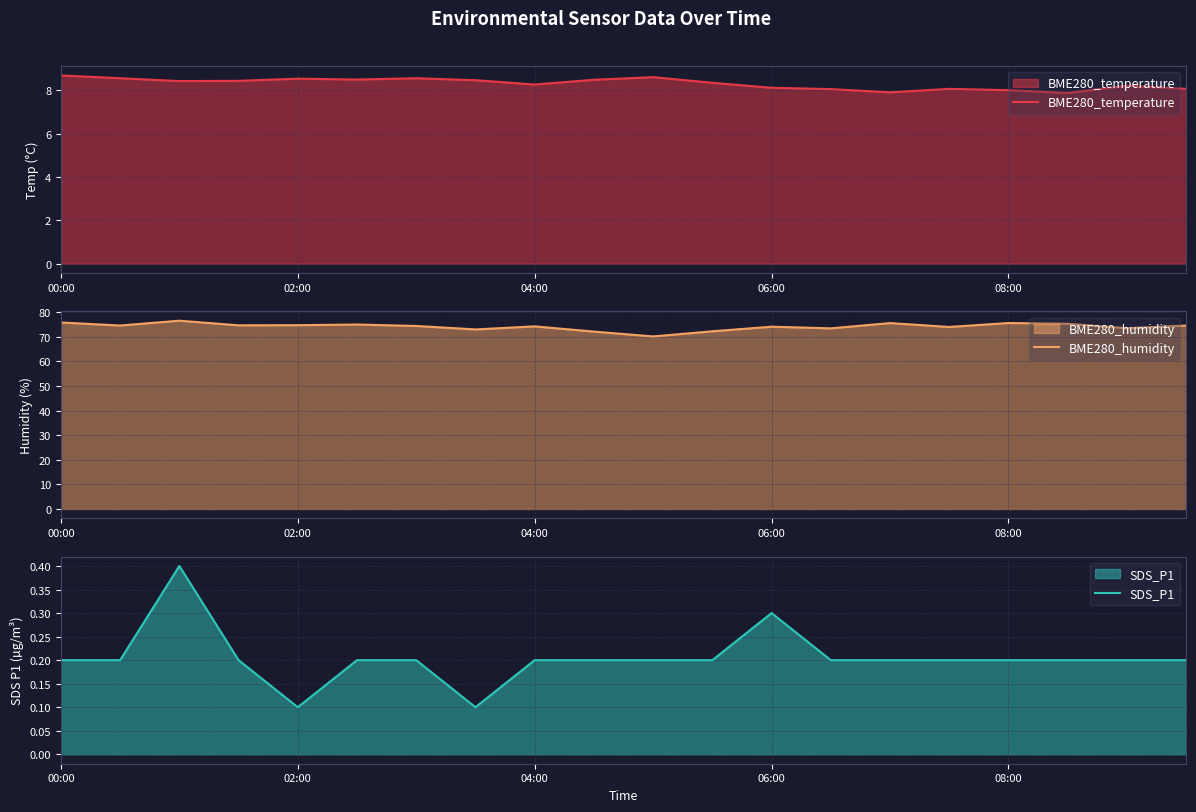

What is the value of the BME280_temperature point at the 2nd from the left?

8.6